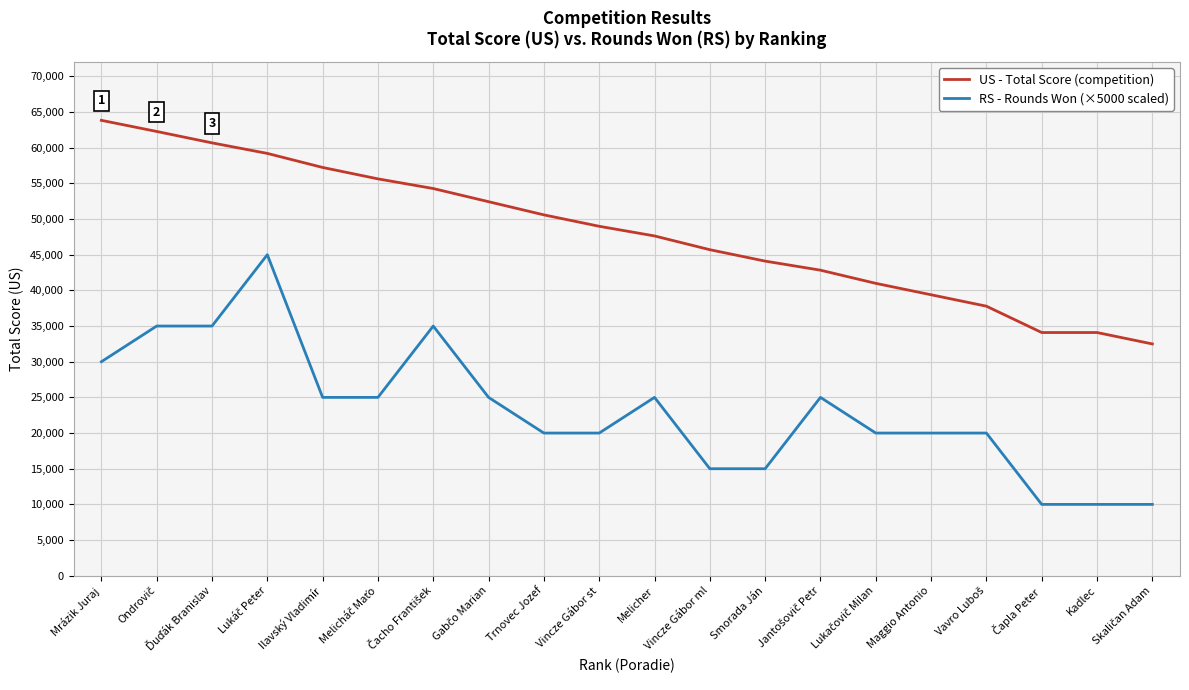

What is the difference between the maximum and minimum values in the RS - Rounds Won (×5000 scaled) series?

35000